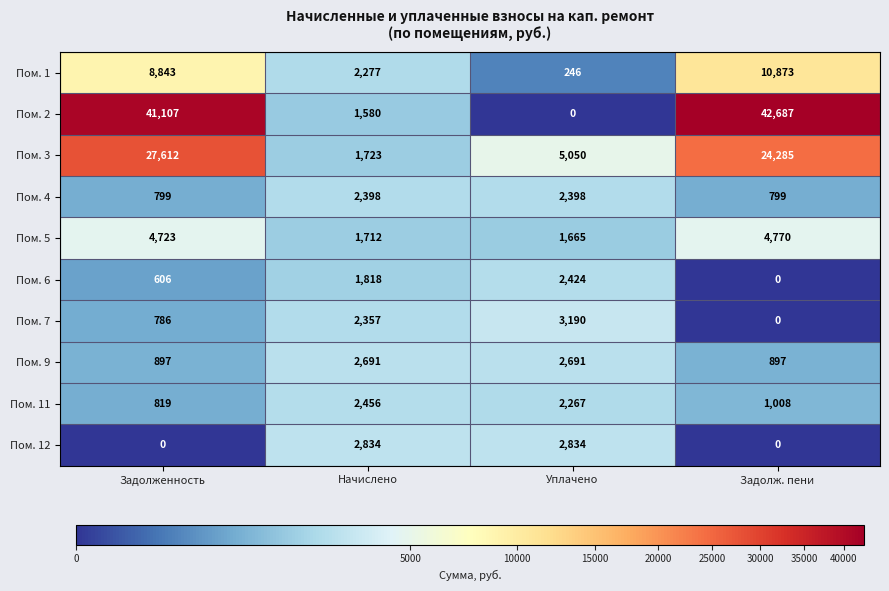

At how many categories does at least one series exceed 35415?

2